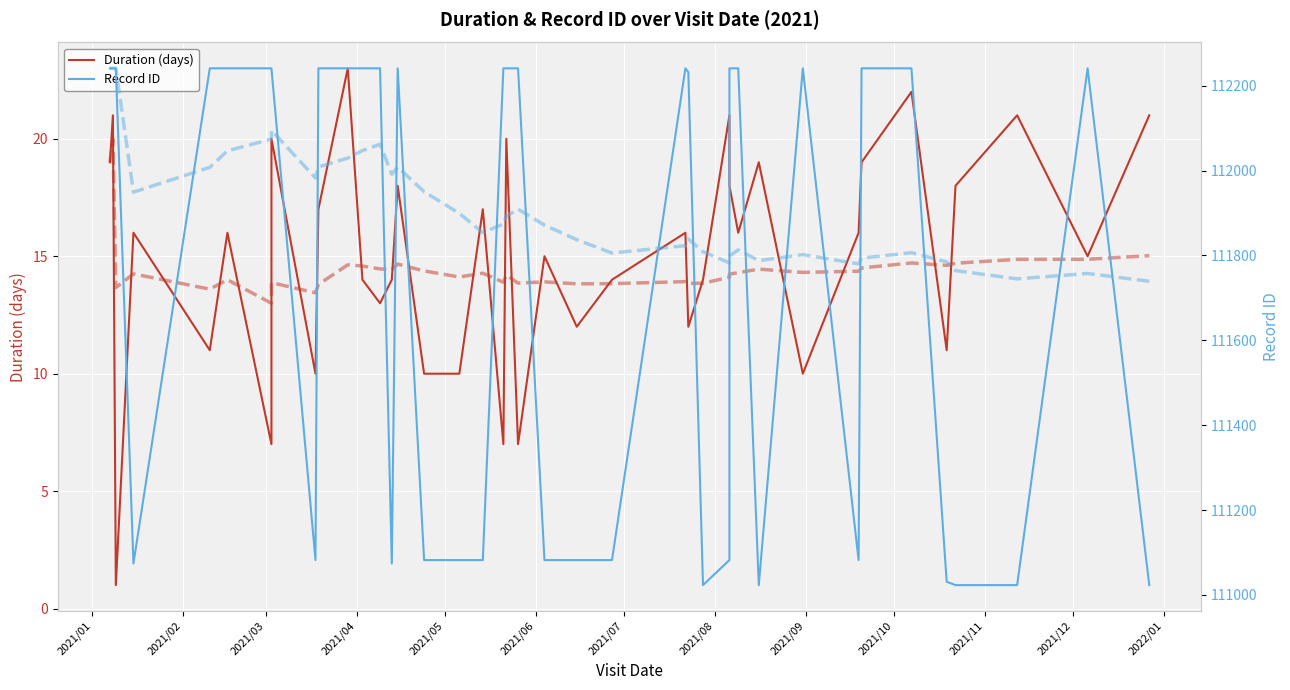

True or false: Record ID and Duration (days) intersect in this chart.

False